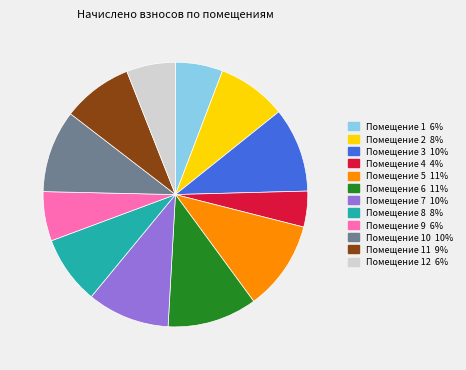

Is there a majority slice in this chart?

No